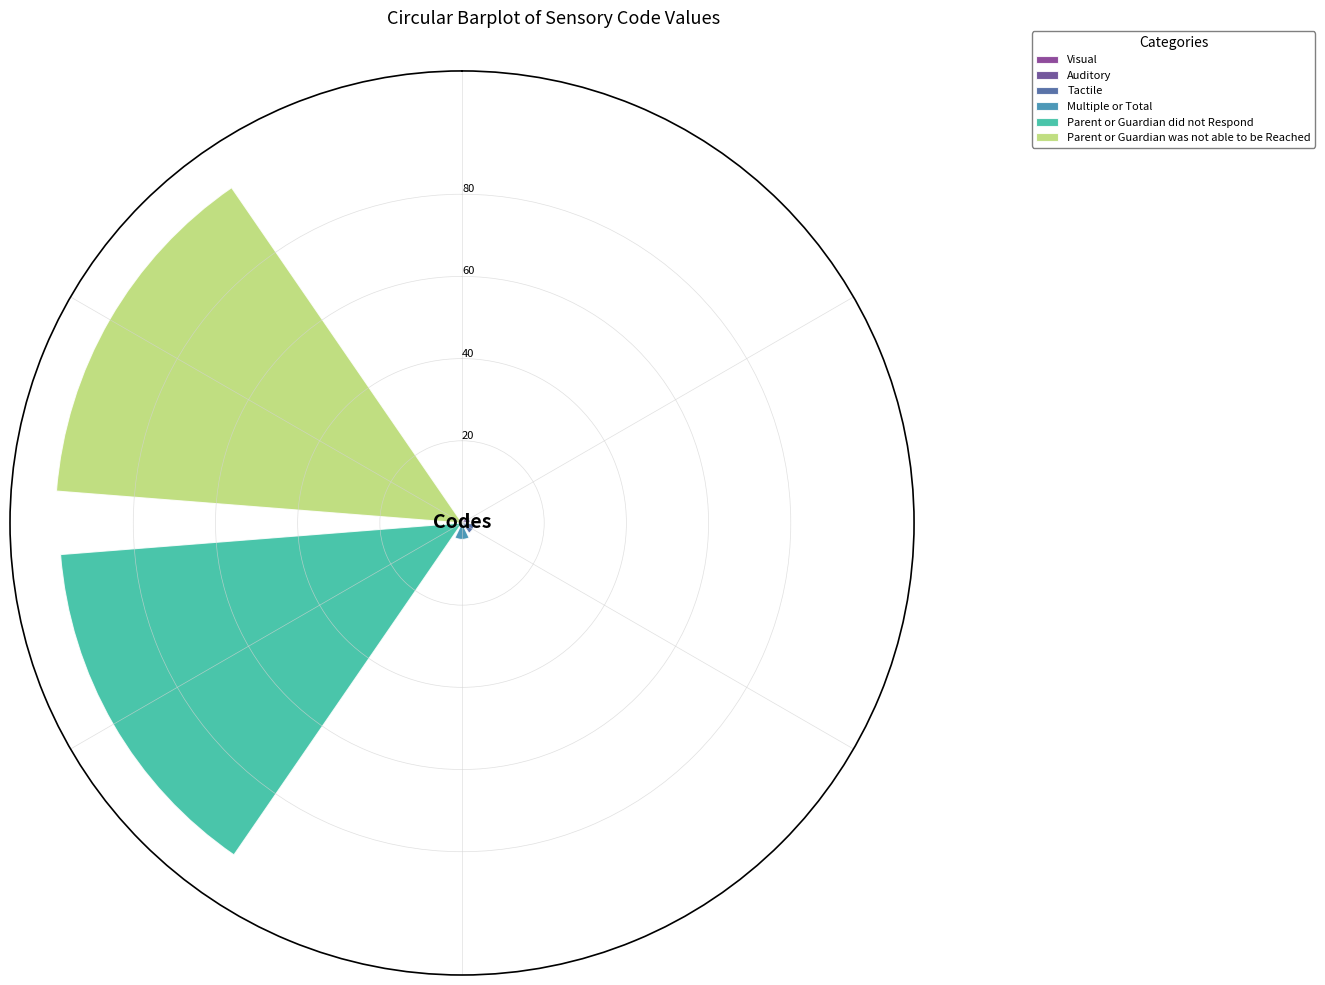

Does the chart contain stacked bars?

No